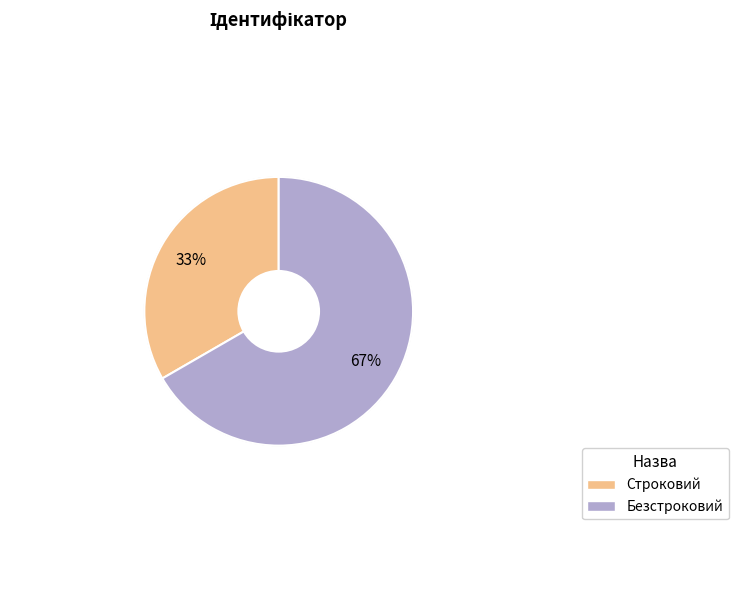

Count the number of slices in the pie.

2